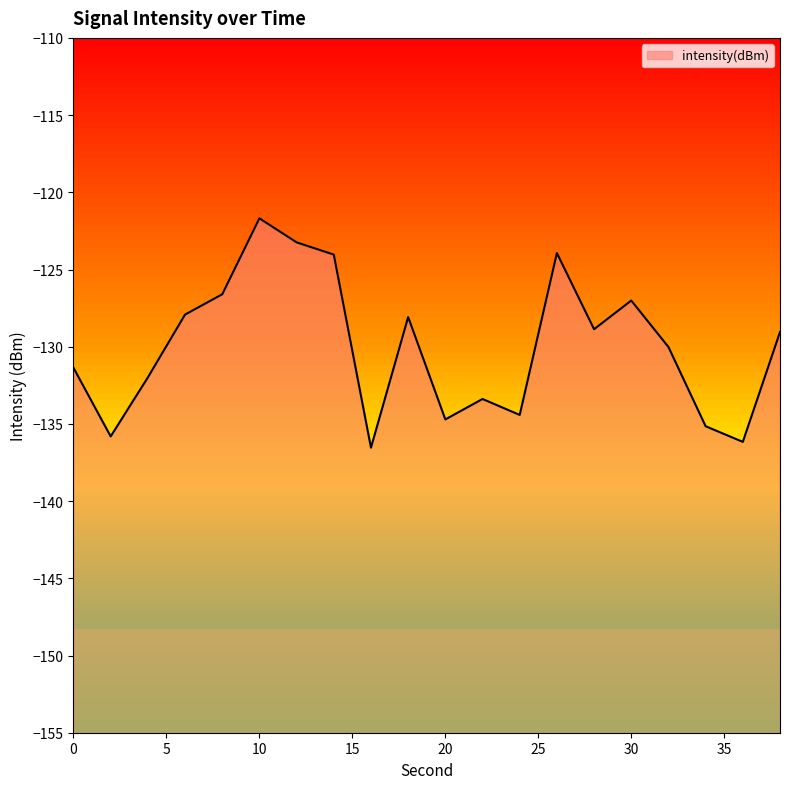

Which category has the lowest value across all series?

16